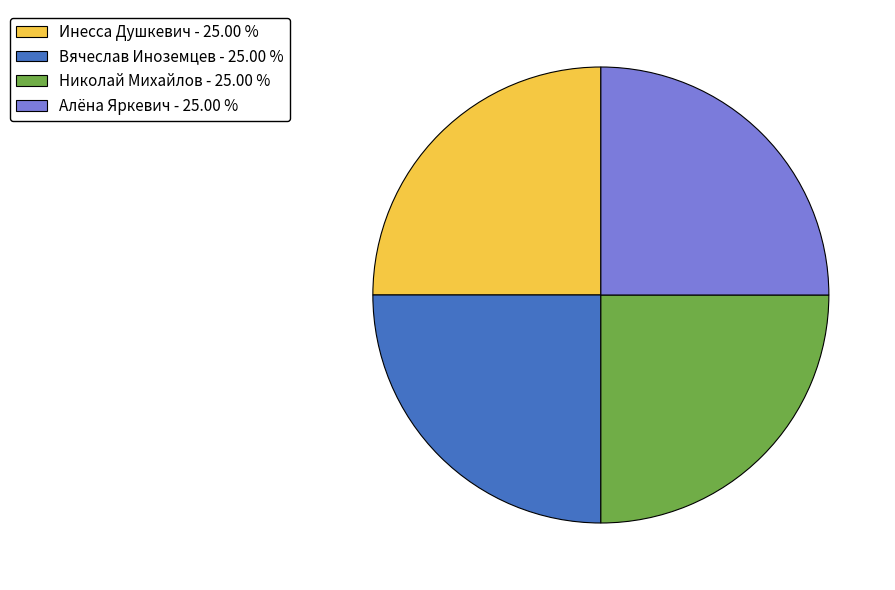

What is the ratio of the value at Николай Михайлов - 25.00 % to the value at Вячеслав Иноземцев - 25.00 %?

1.0